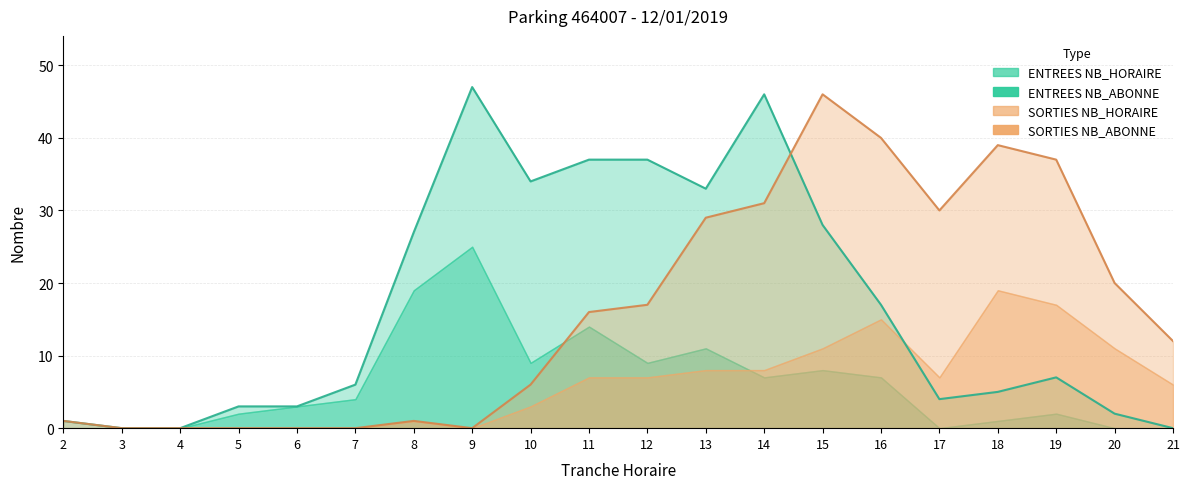

Between which two adjacent categories do SORTIES NB_HORAIRE and ENTREES NB_HORAIRE first intersect?

14 and 15